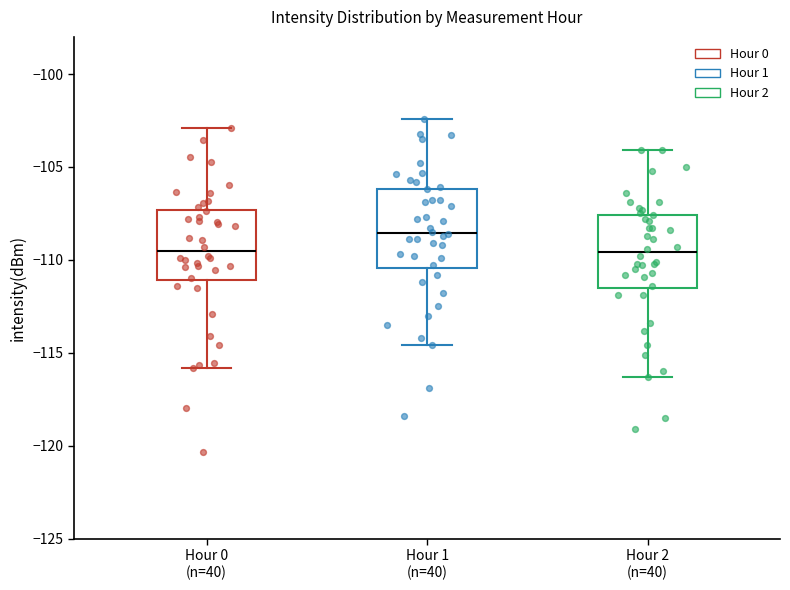

Reading left to right, transcribe this box plot: for each box, give where its median line is, the range the box spans, and where its two whiskers end, as read against the y-axis. The values are not printed on the chart, so give them approximately, as read against the axis.

Hour 0 (n=40): median -109.5, box -111.0 to -107.5, whiskers -116.0 to -103.0
Hour 1 (n=40): median -108.5, box -110.5 to -106.0, whiskers -114.5 to -102.5
Hour 2 (n=40): median -109.5, box -111.5 to -107.5, whiskers -116.5 to -104.0